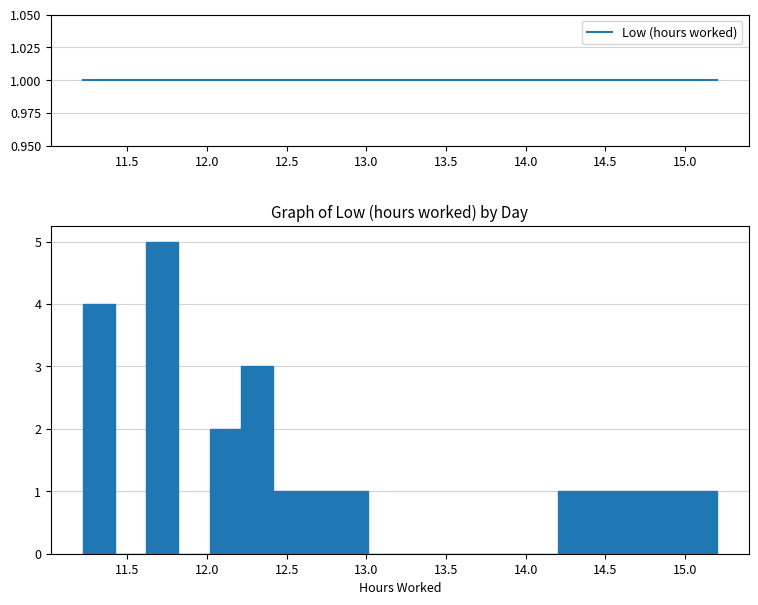

Around what value on the x-axis is the tallest bar? Give the approximate position of its centre, as read against the axis.

11.70